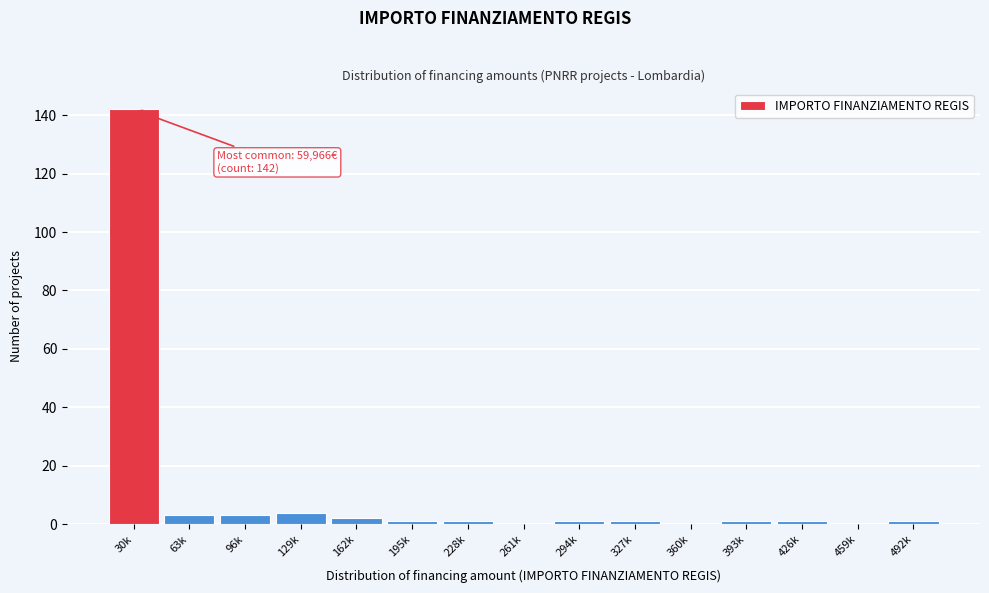

Reading right to left, list all the values displayed in this chart.

492k=1	459k=0	426k=1	393k=1	360k=0	327k=1	294k=1	261k=0	228k=1	195k=1	162k=2	129k=4	96k=3	63k=3	30k=142